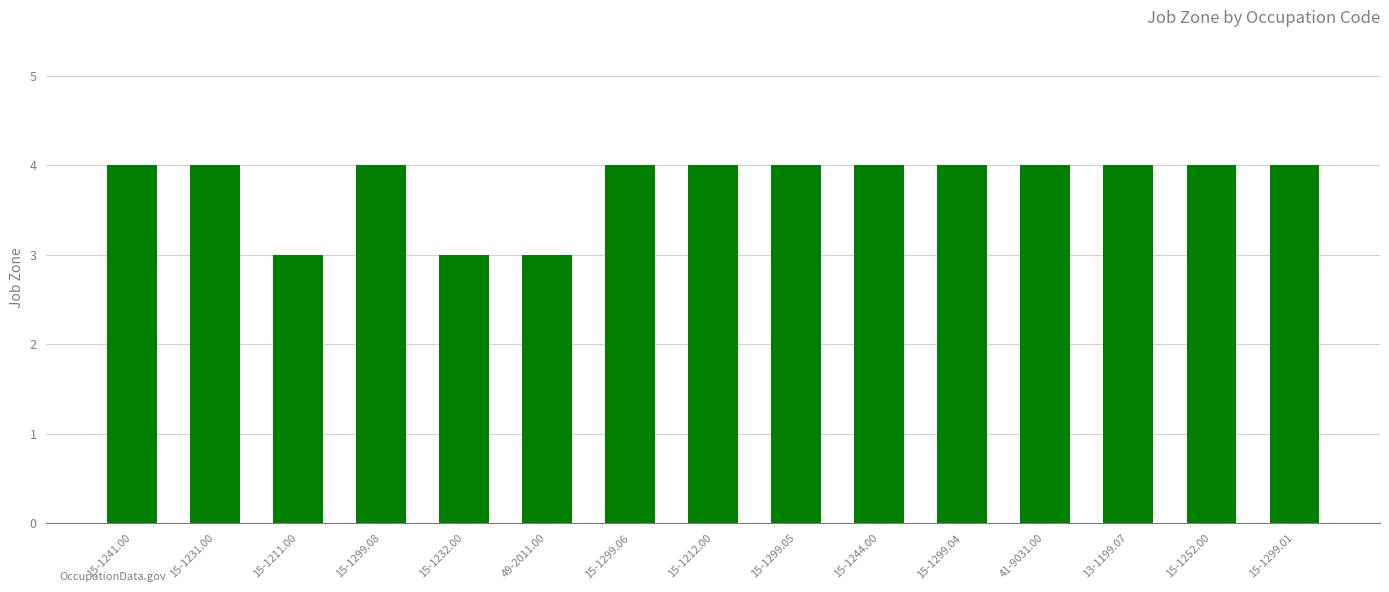

Approximately how many times larger is the value at 15-1252.00 compared to 49-2011.00?

1.3